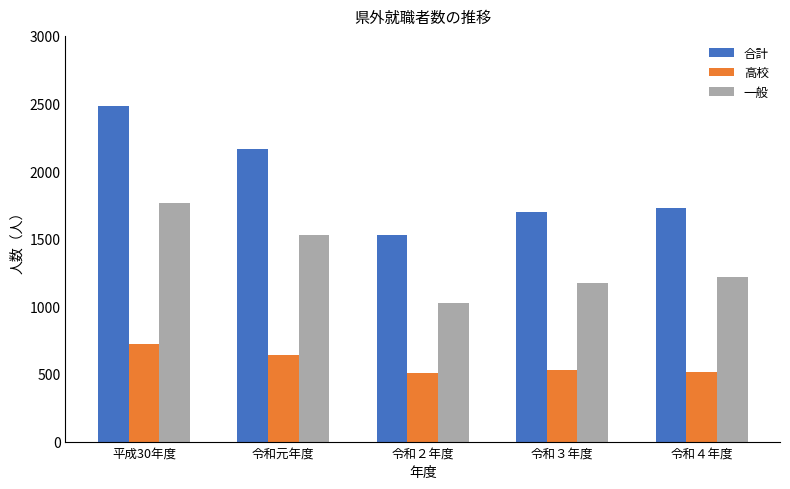

What is the approximate value of 高校 at 平成30年度, to the nearest 10?

720